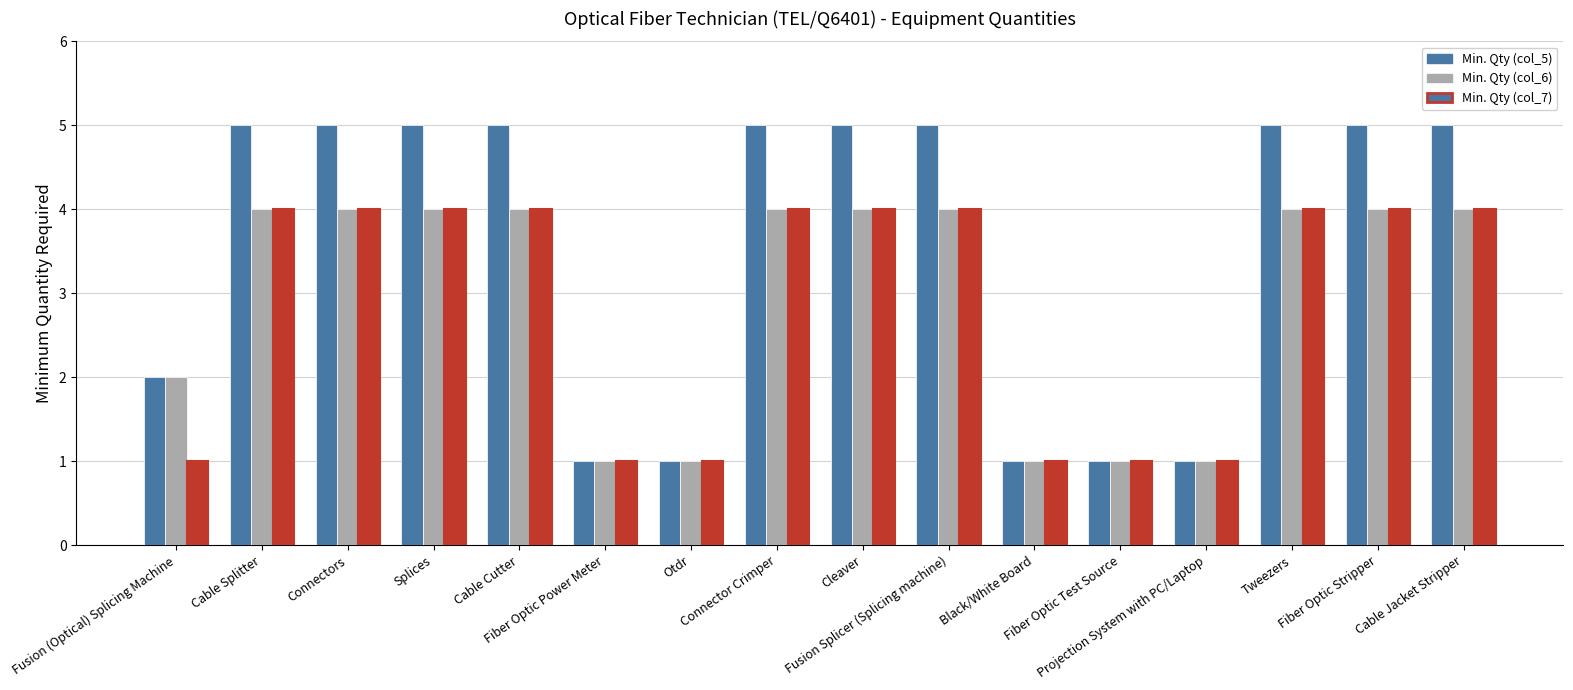

What are all the series names shown in the legend?

Min. Qty (col_5), Min. Qty (col_6), Min. Qty (col_7)